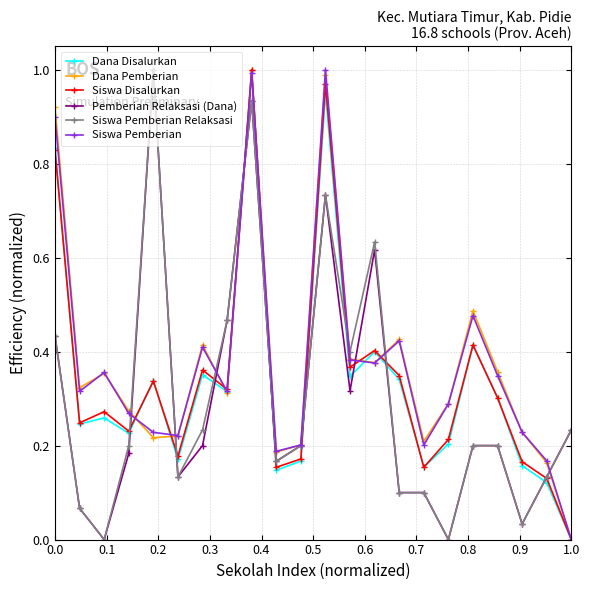

Which series ends up on top after the final intersection of Dana Disalurkan and Pemberian Relaksasi (Dana)?

Pemberian Relaksasi (Dana)